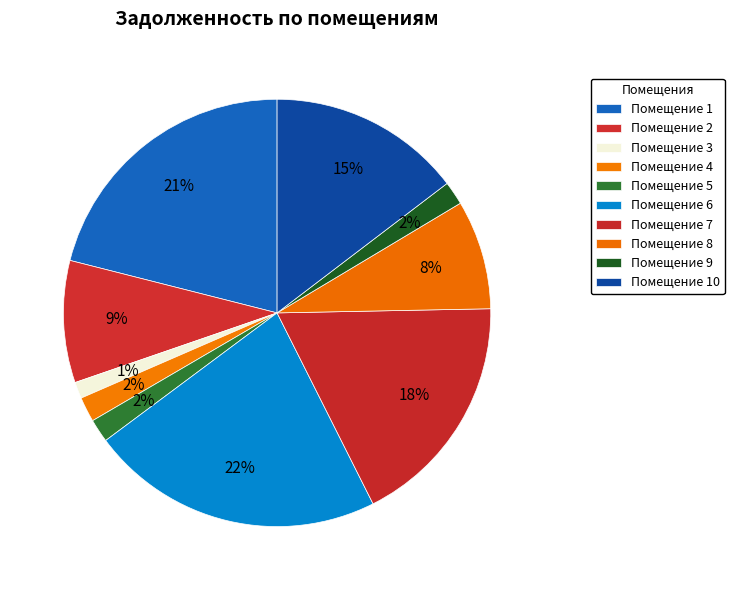

Rank the categories by value from highest to lowest.

Помещение 6, Помещение 1, Помещение 7, Помещение 10, Помещение 2, Помещение 8, Помещение 4, Помещение 9, Помещение 5, Помещение 3